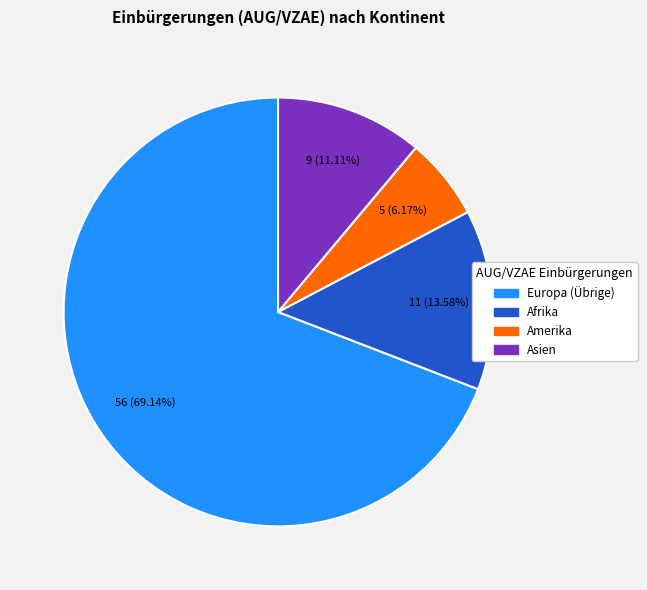

What is the total percentage of Asien and Europa (Übrige)?

80.2%